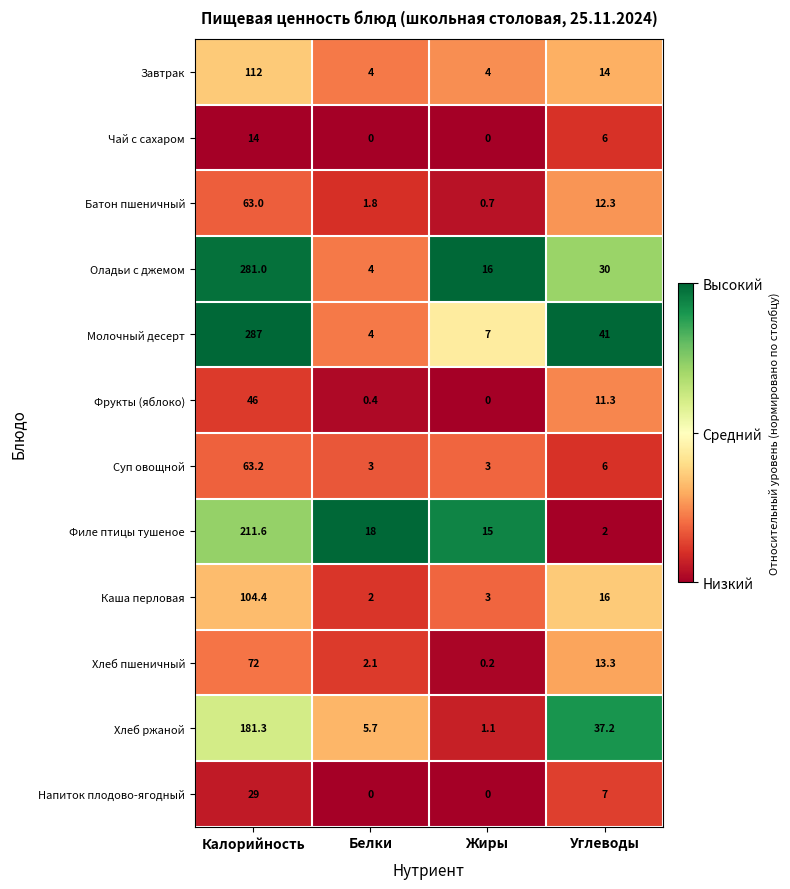

What is the greatest value displayed?

287.0